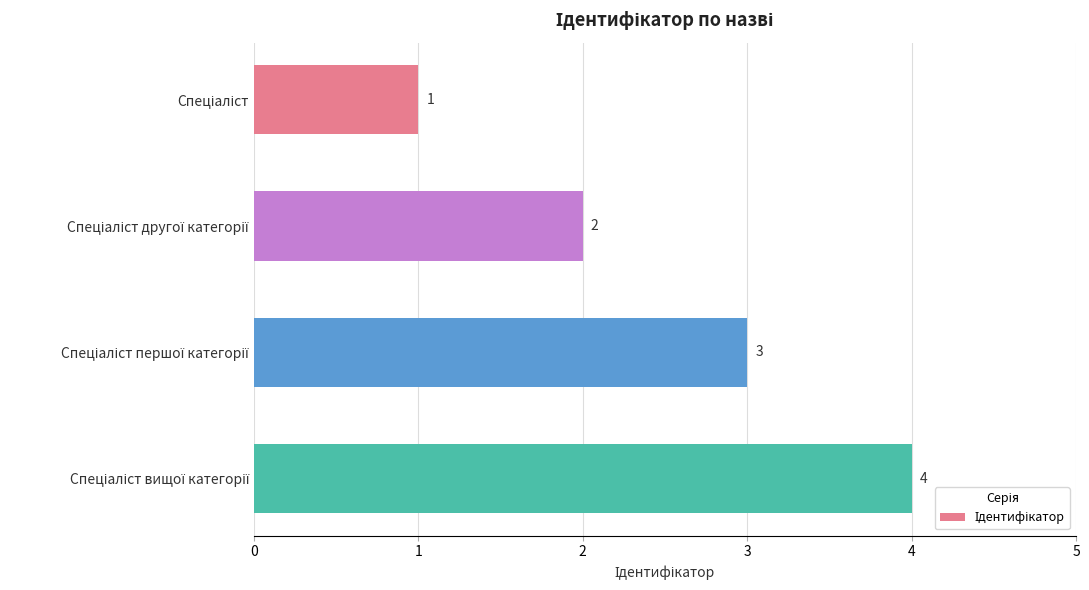

What is the difference between the maximum and minimum values?

3